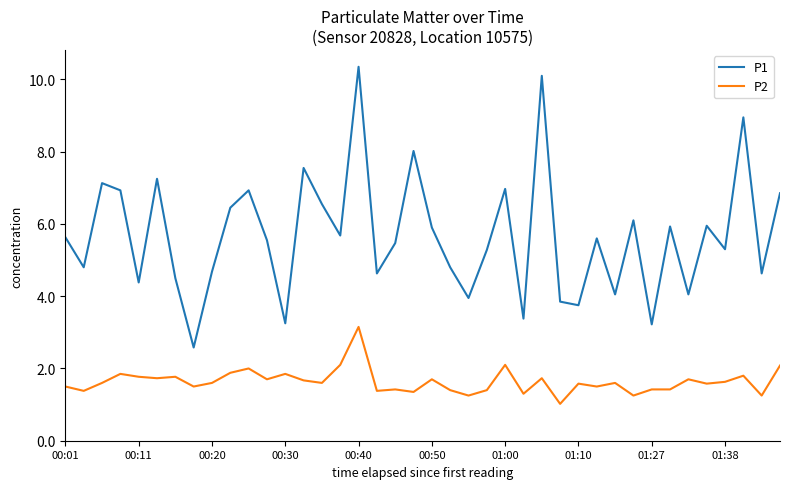

Which series has the widest spread of values?

P1